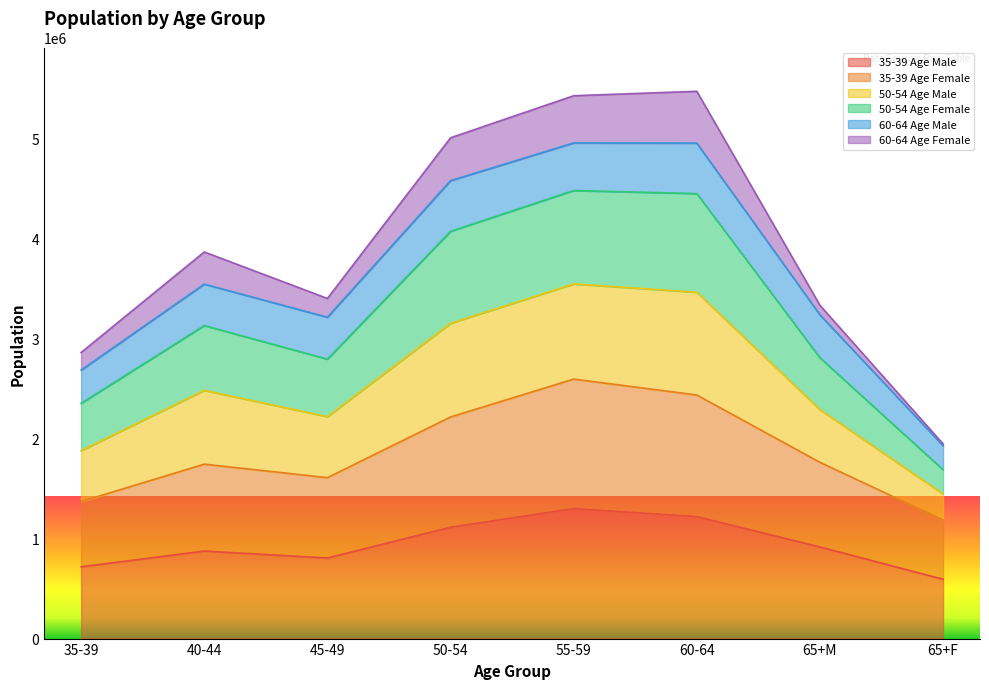

Between 55-59 and 65+F, which series saw the biggest shift?

50-54 Age Male